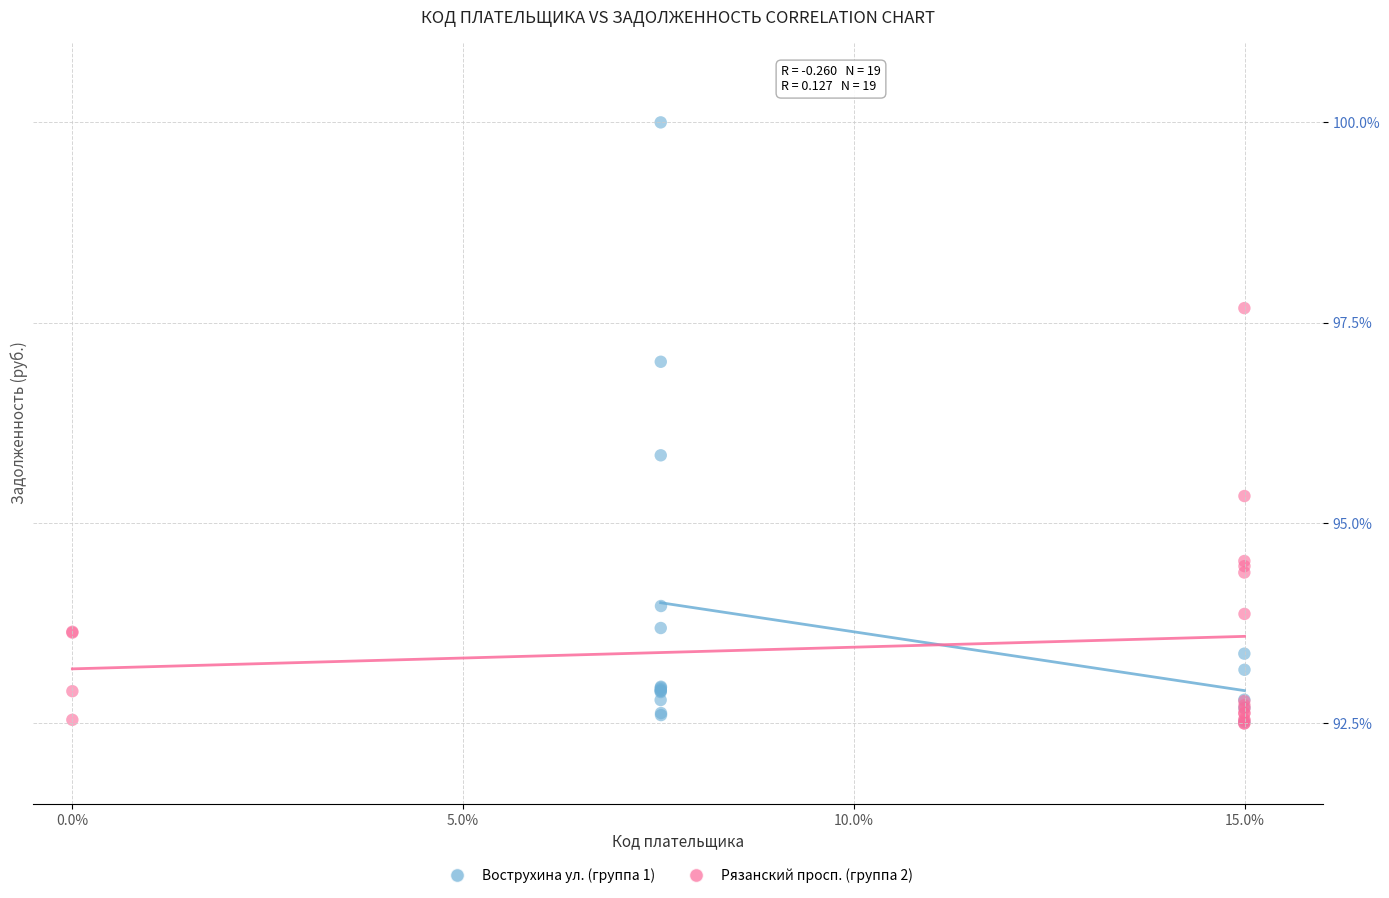

Which series has the largest Y range (max minus min)?

Вострухина ул. (группа 1)